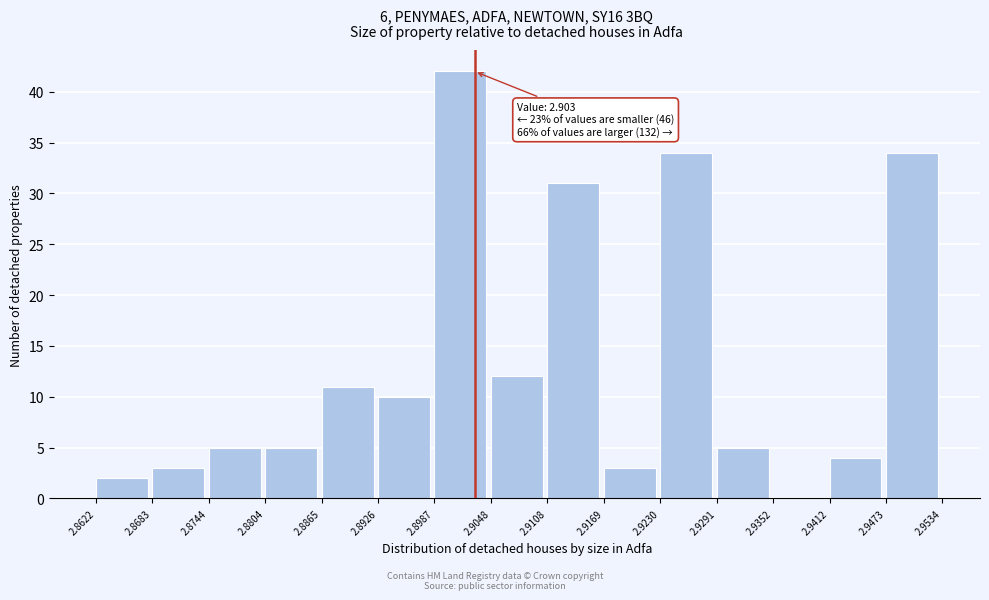

Over which range of the x-axis is the bar tallest?

2.8987 to 2.9048